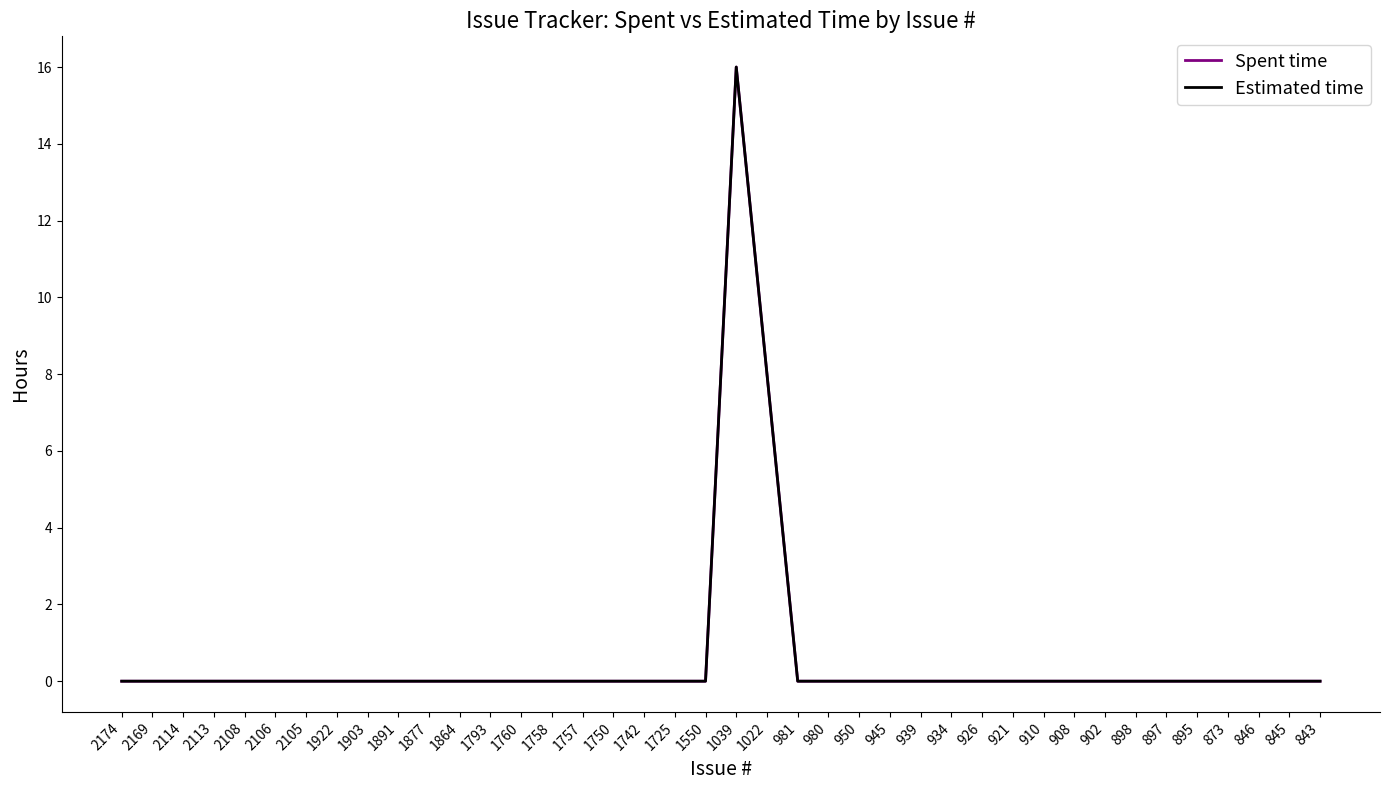

Which has a higher value, 2114 or 1750?

2114